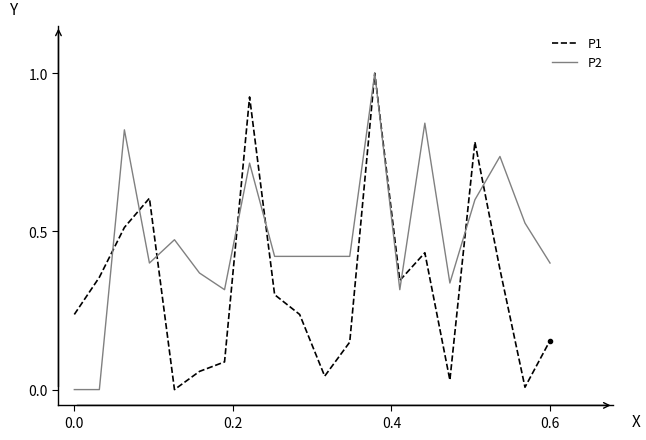

What is the maximum value for P2?

1.0